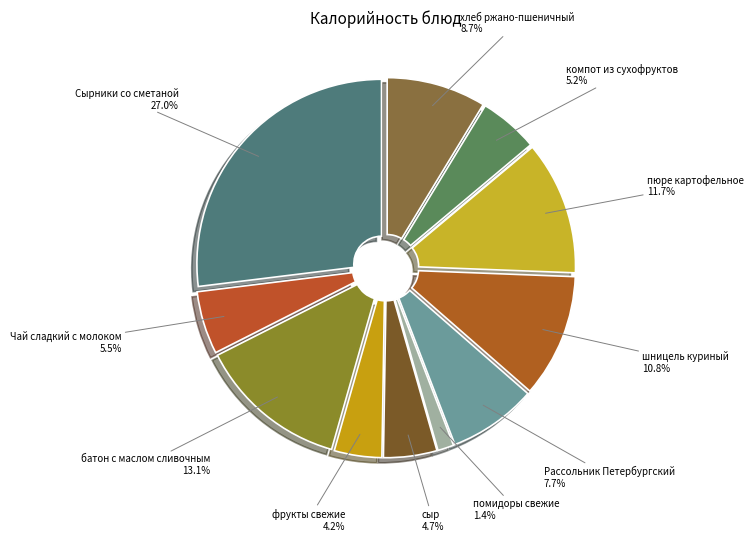

How many segments does this pie chart have?

11